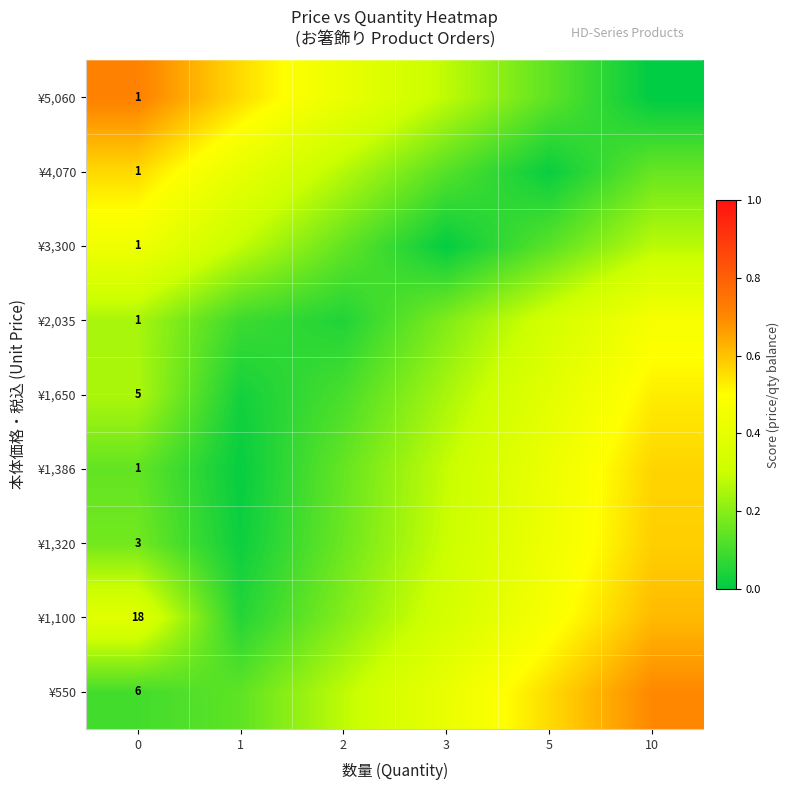

Which series has the largest range (max minus min)?

¥5,060